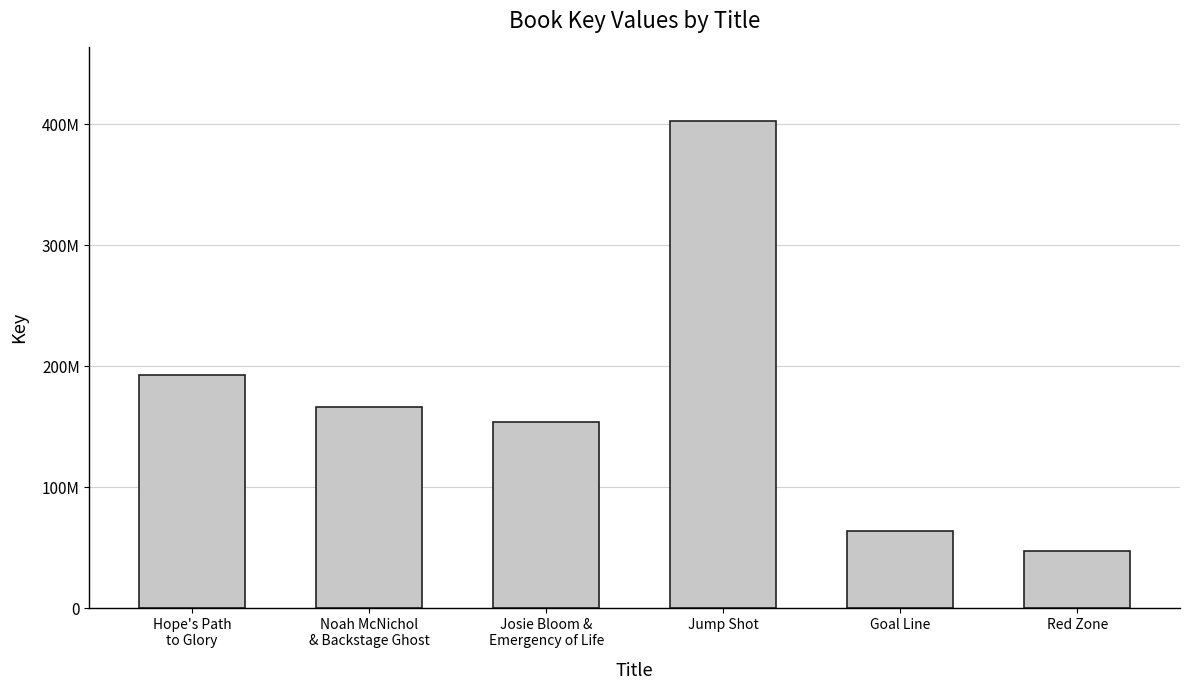

List the labels in order of value, smallest first.

Red Zone, Goal Line, Josie Bloom &
Emergency of Life, Noah McNichol
& Backstage Ghost, Hope's Path
to Glory, Jump Shot